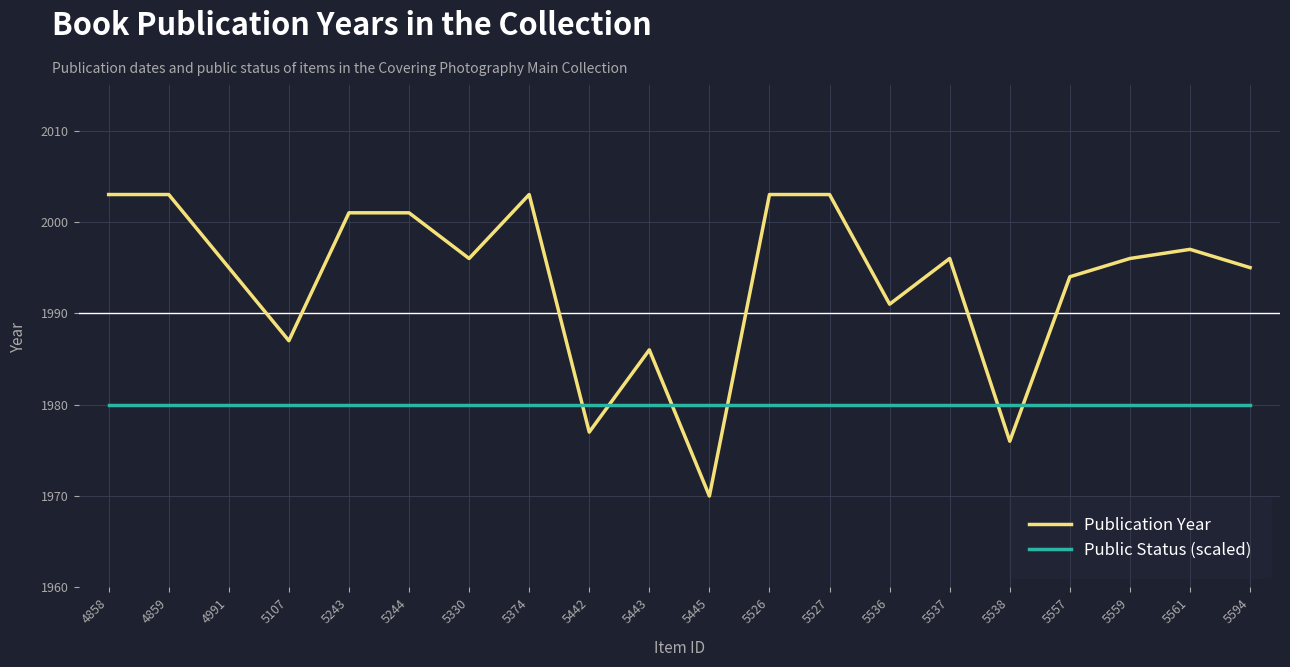

Is the value of Public Status (scaled) at 5330 greater than the value of Publication Year at 5538?

Yes